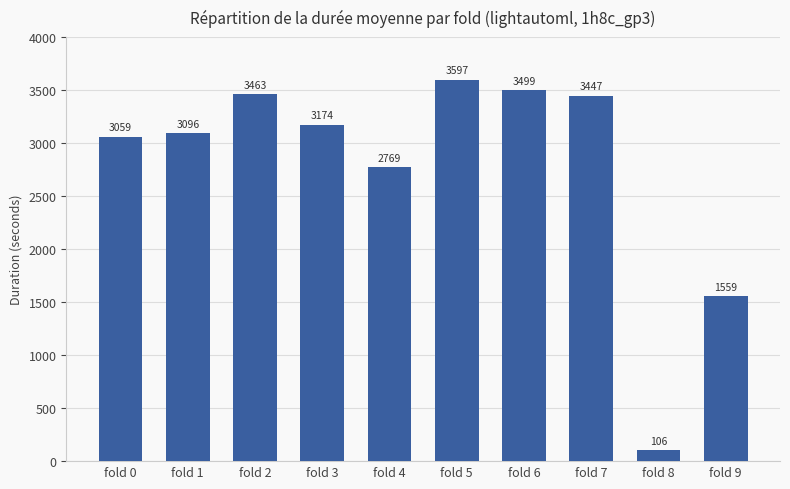

The chart shows a value of 3463.7 at fold 2. True or false?

True